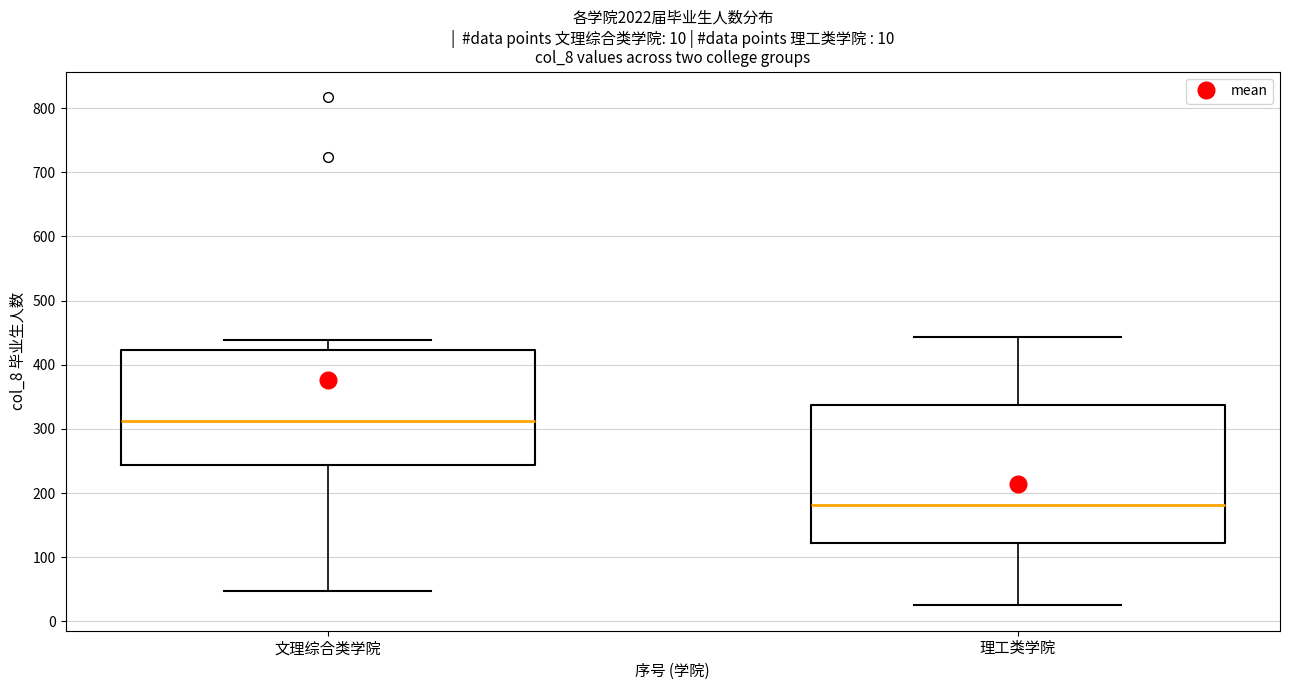

Which box has the lowest median line?

理工类学院